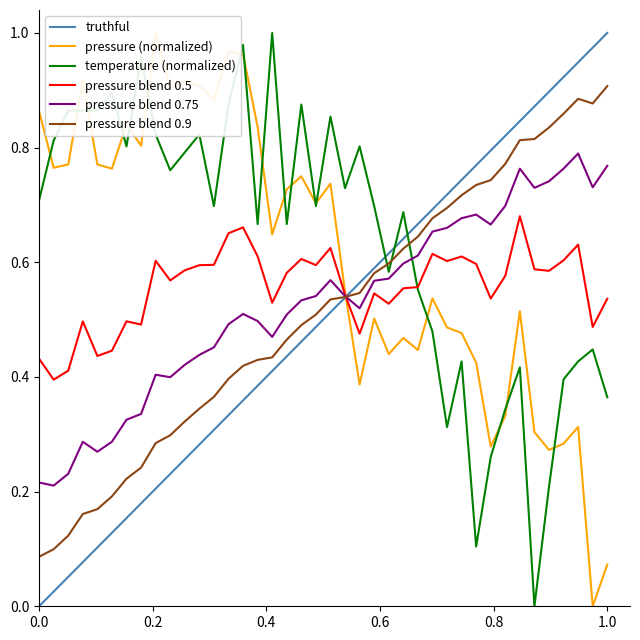

True or false: pressure blend 0.75 has a value of 0.1 at 0.0.

False